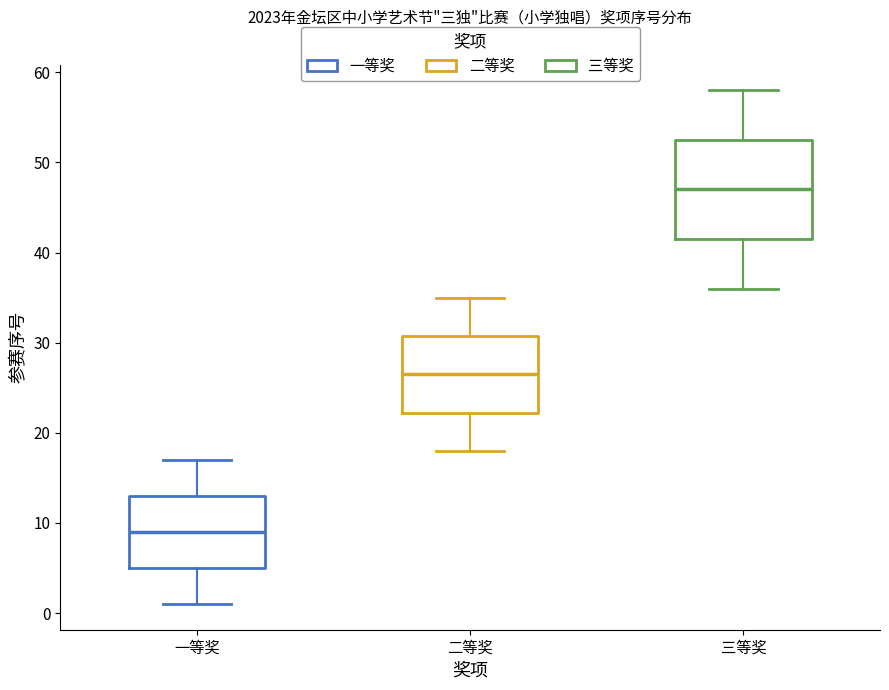

Which box is the tallest, from its lower edge to its upper edge?

三等奖